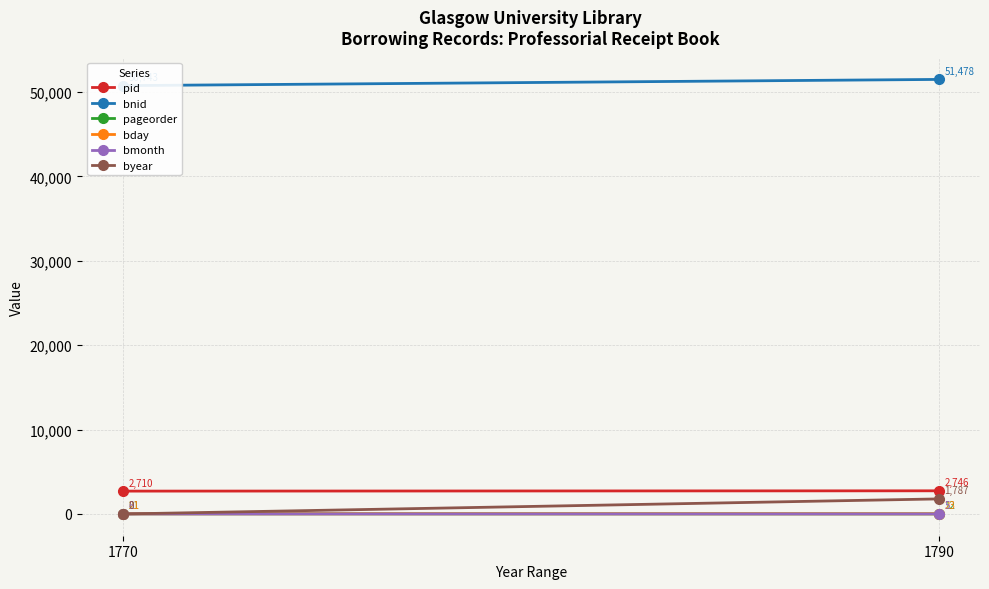

The value of pid at 1790 is 3910. True or false?

False